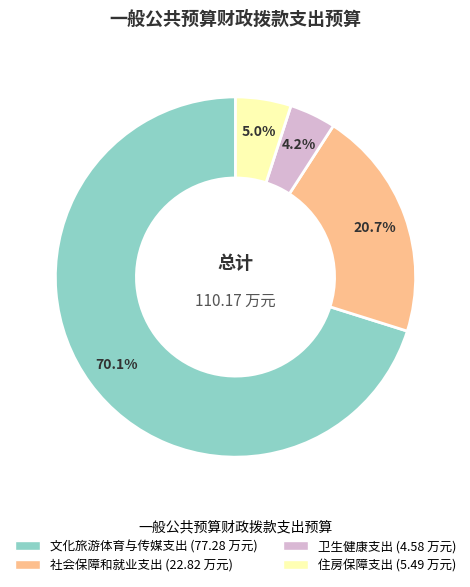

Do 社会保障和就业支出 and 文化旅游体育与传媒支出 together represent more than half of the pie?

Yes